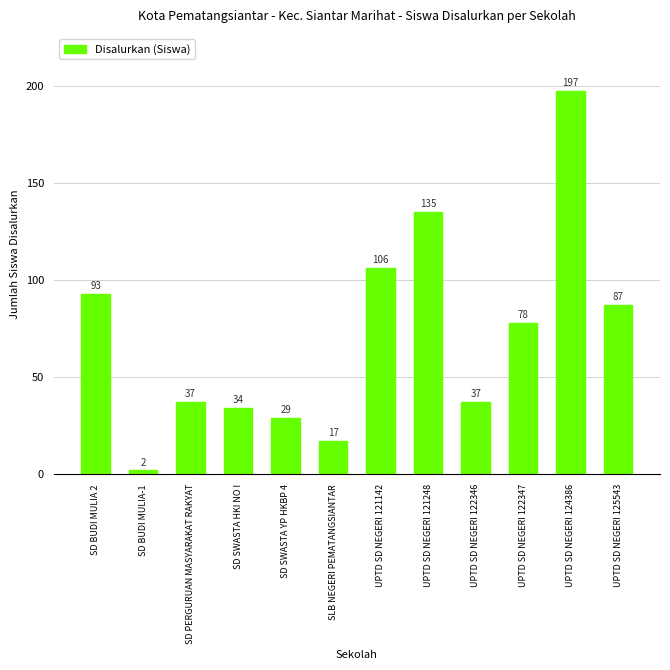

What is the greatest value displayed?

197